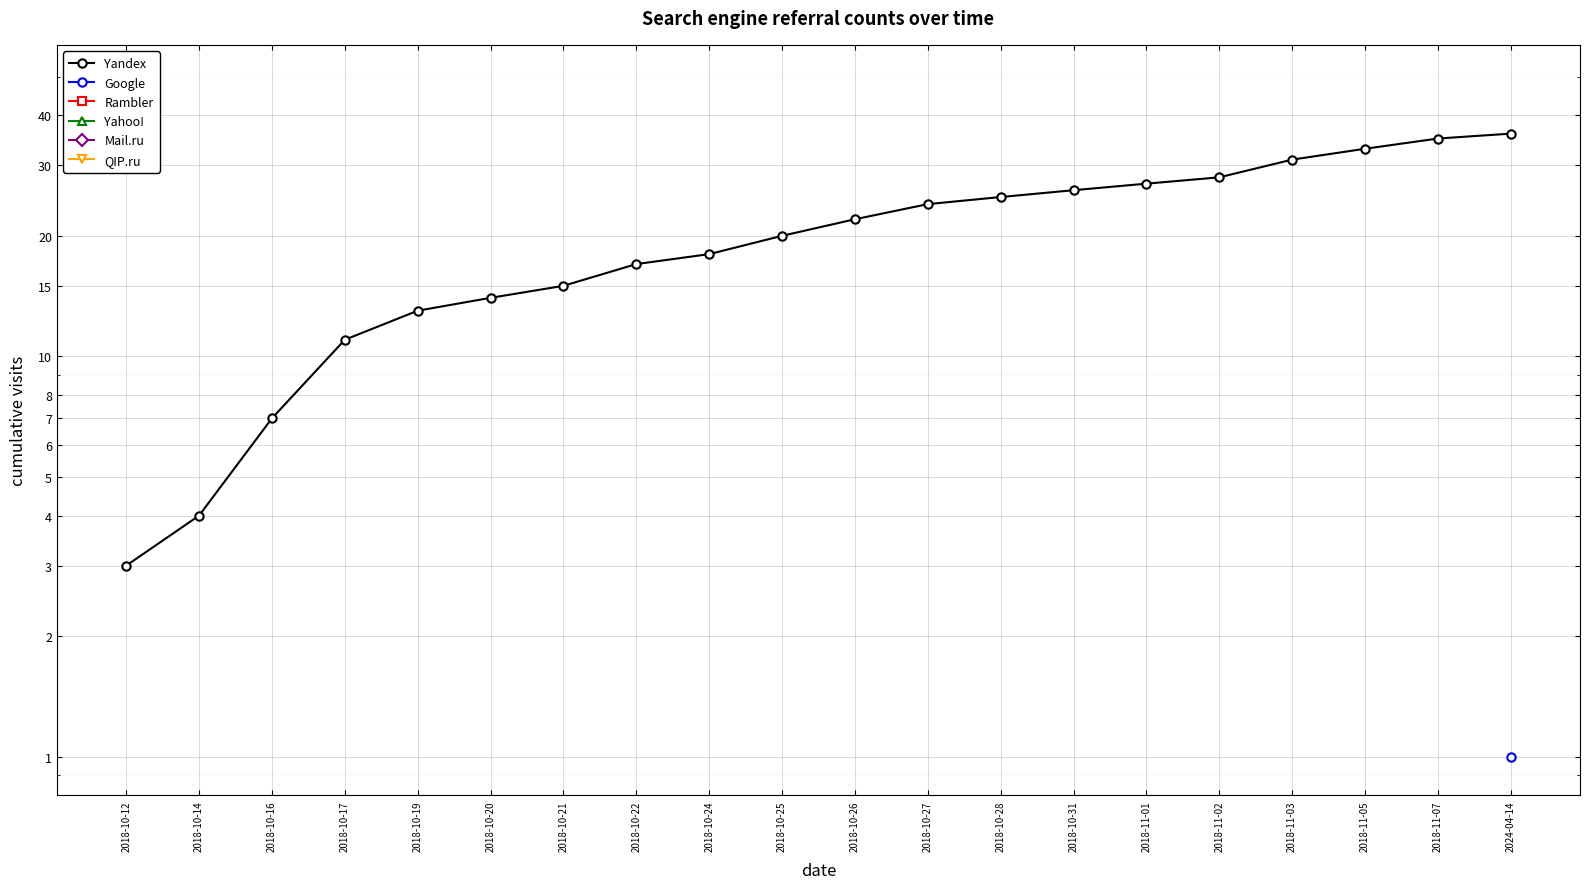

True or false: Yandex has more than 0 points higher than both neighbors.

False